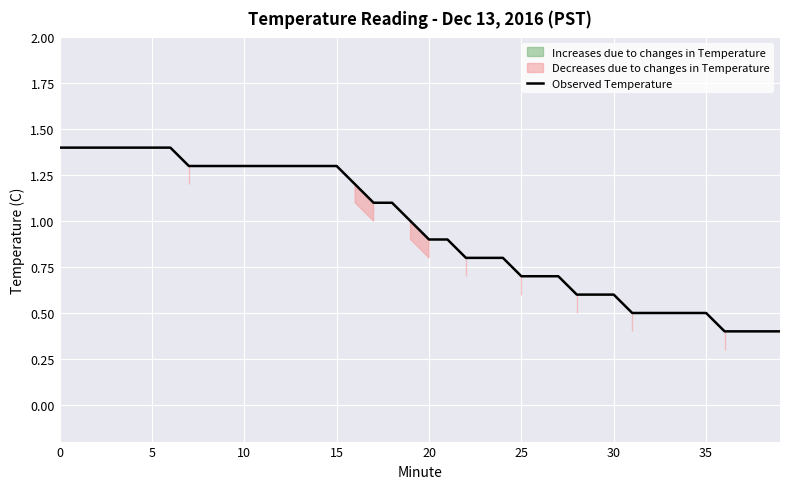

Reading left to right, extract all data points from this chart.

1.4	1.4	1.4	1.4	1.4	1.4	1.4	1.3	1.3	1.3	1.3	1.3	1.3	1.3	1.3	1.3	1.2	1.1	1.1	1.0	0.9	0.9	0.8	0.8	0.8	0.7	0.7	0.7	0.6	0.6	0.6	0.5	0.5	0.5	0.5	0.5	0.4	0.4	0.4	0.4